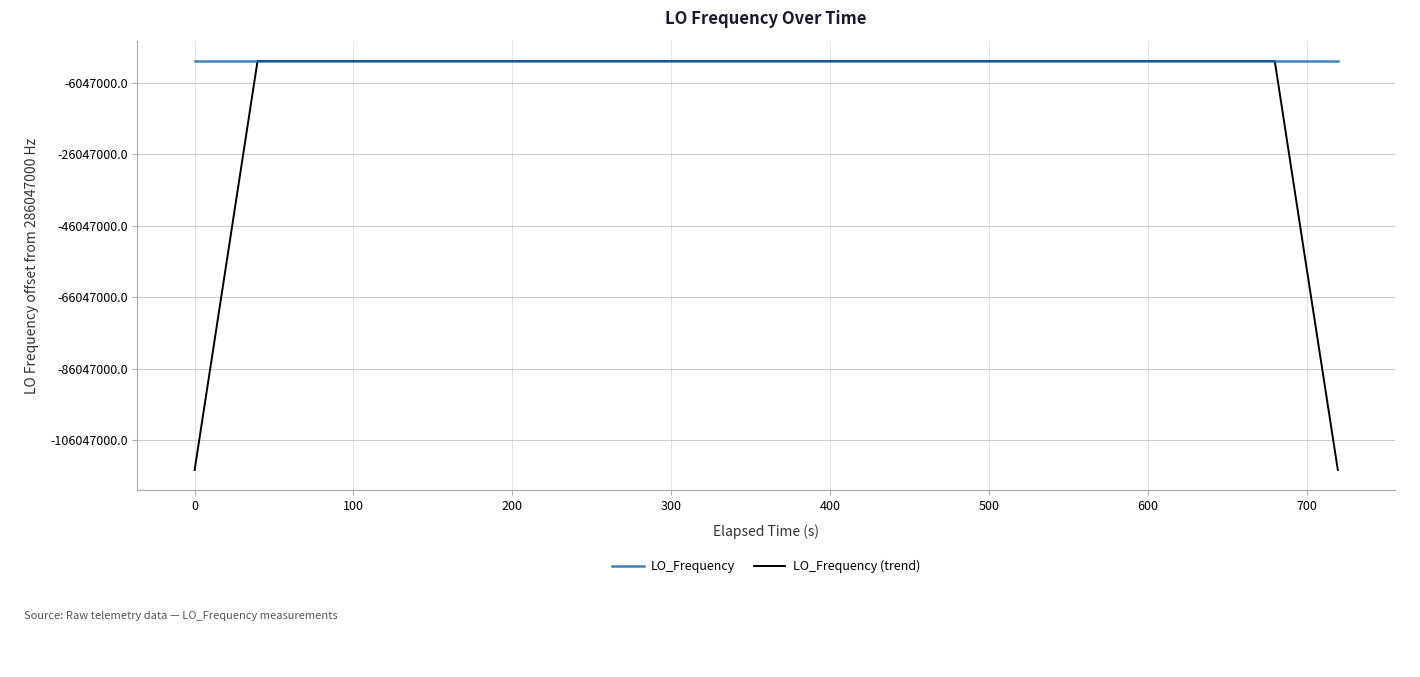

What is the difference between the maximum and minimum values in the LO_Frequency series?

3.1